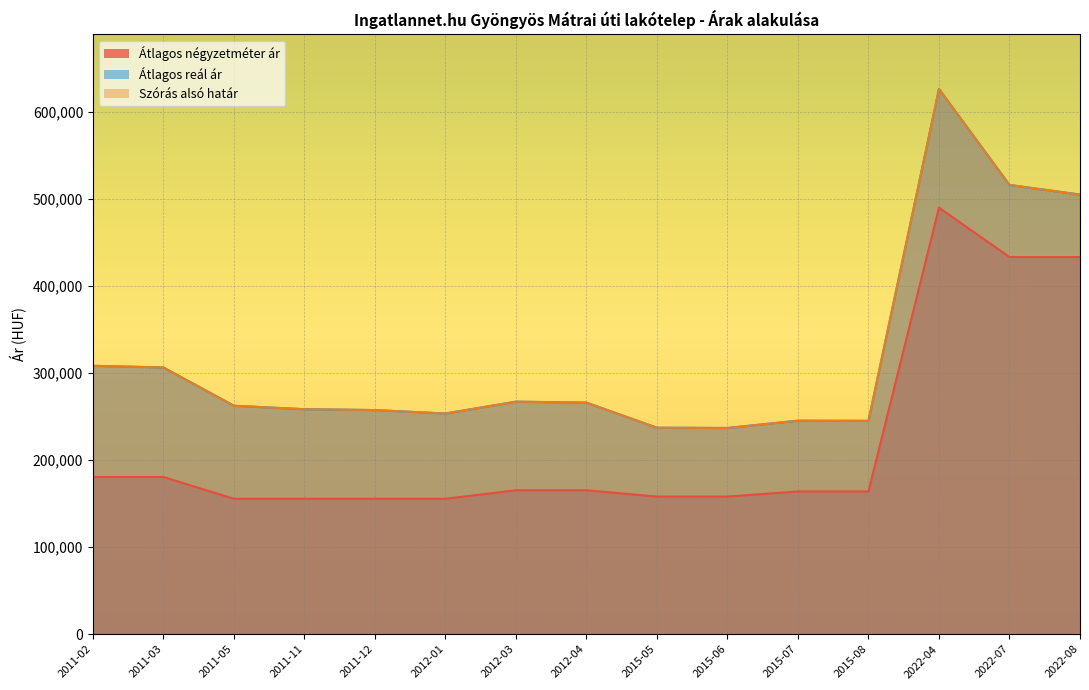

How many interior local peaks does the Átlagos négyzetméter ár series have?

1